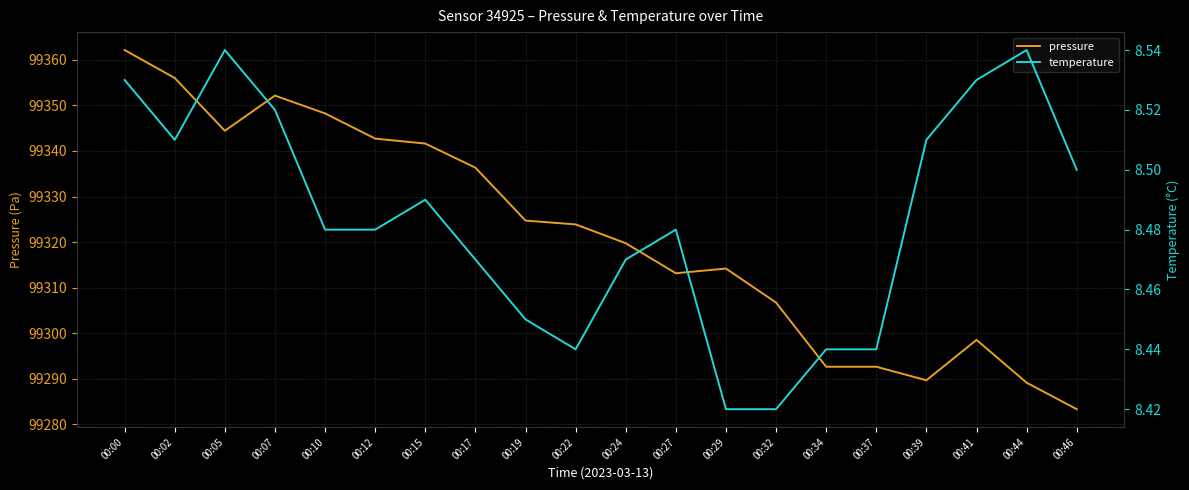

Reading left to right, list all the values displayed in this chart.

pressure: 99362.2	99356.0	99344.4	99352.2	99348.2	99342.7	99341.6	99336.3	99324.7	99323.9	99319.8	99313.2	99314.2	99306.7	99292.6	99292.6	99289.7	99298.5	99289.1	99283.3
temperature: 8.5	8.5	8.5	8.5	8.5	8.5	8.5	8.5	8.4	8.4	8.5	8.5	8.4	8.4	8.4	8.4	8.5	8.5	8.5	8.5